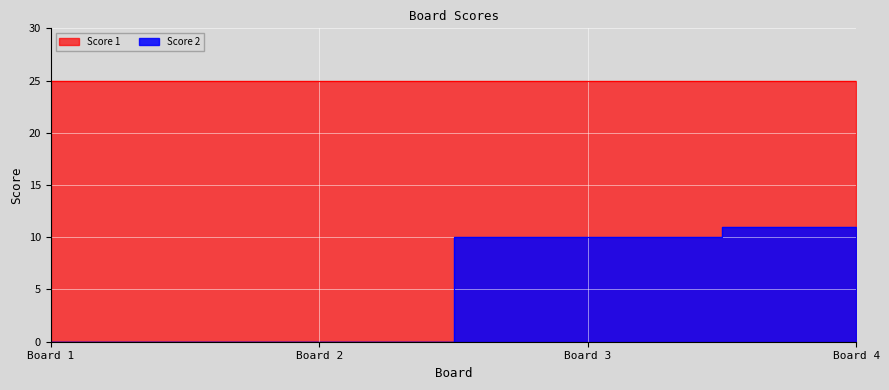

The chart shows a value of -4 at Board 2. True or false?

False